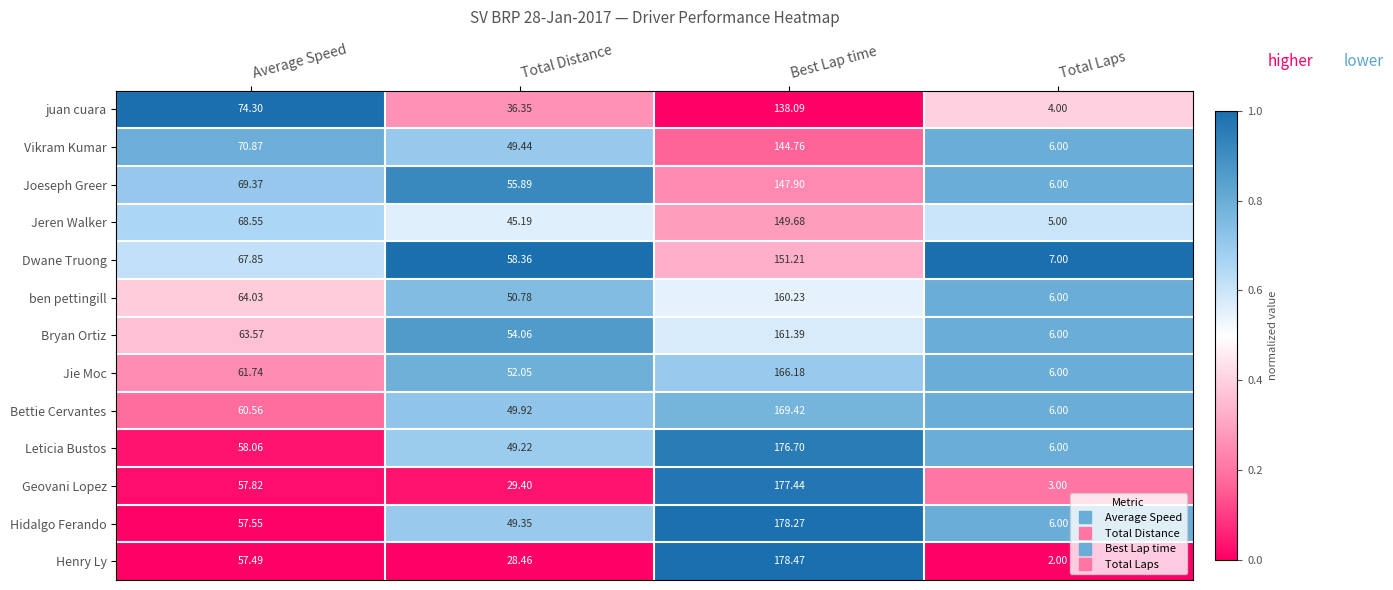

Rank the categories by Joeseph Greer value from lowest to highest.

Total Laps, Total Distance, Average Speed, Best Lap time